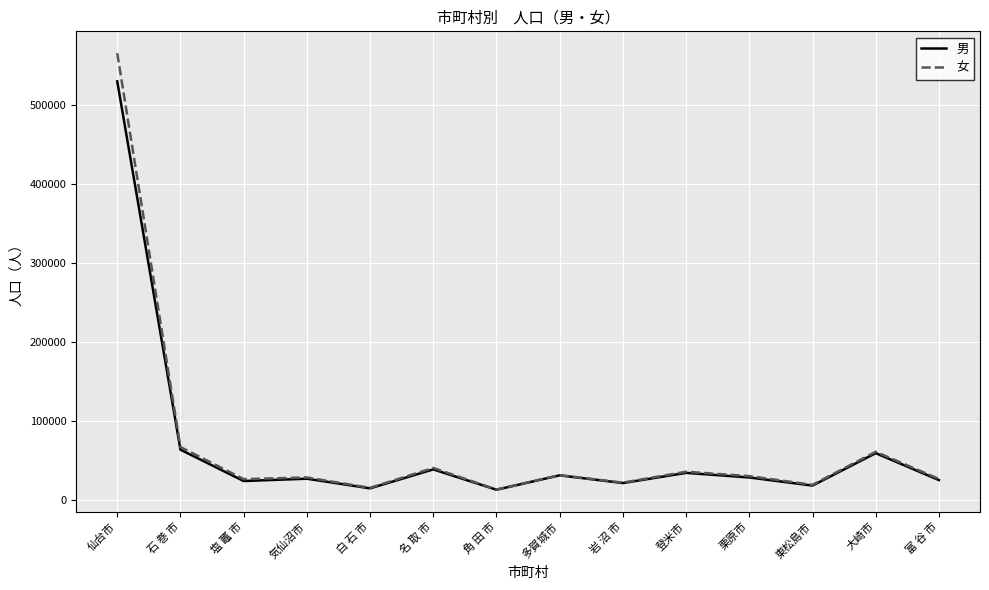

What is the minimum value shown in the chart?

12826